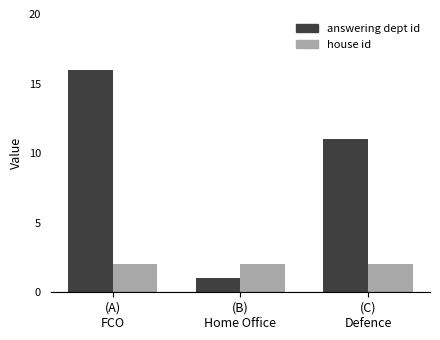

Which series has the largest total across all categories?

answering dept id